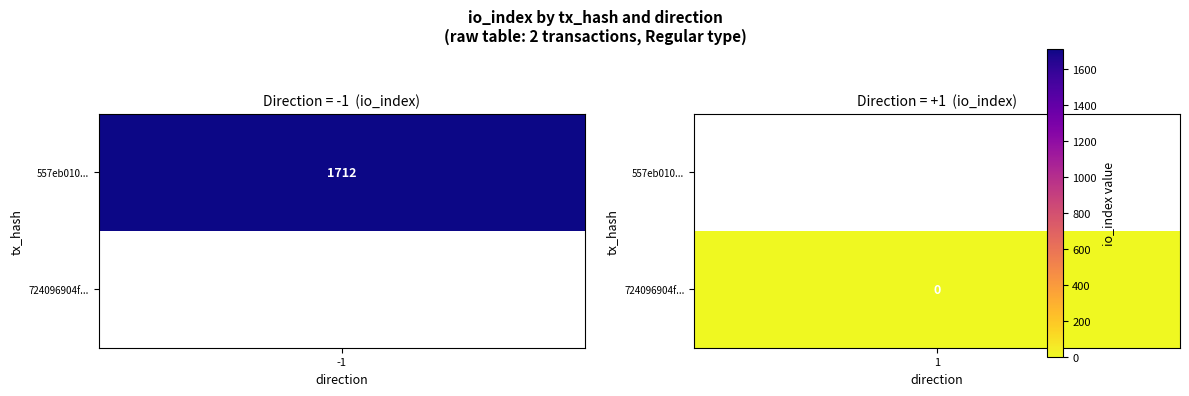

List the series in order of their peak value, highest first.

557eb010902be620eb3011cd14b802bcc604c41, 724096904f2d68a583fe789f8ff11e9d025f384